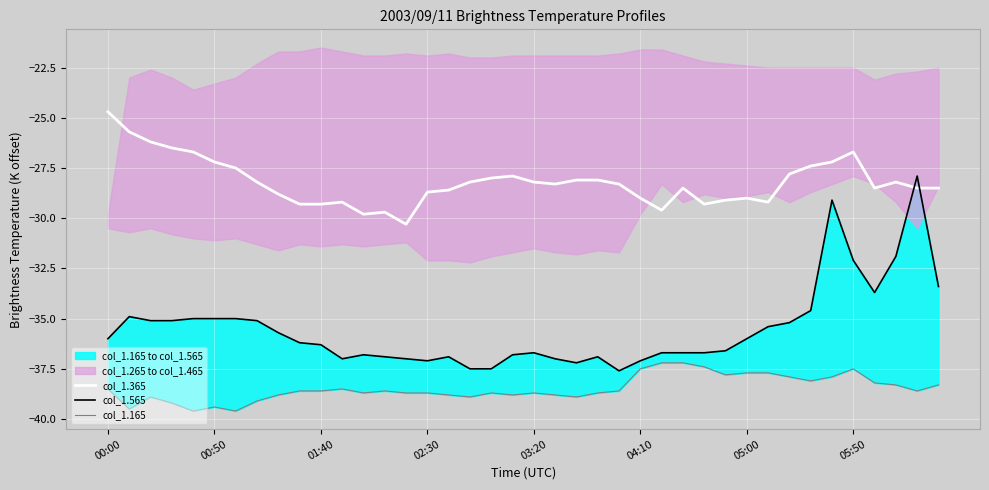

How many values in the col_1.165 series are below -38?

30